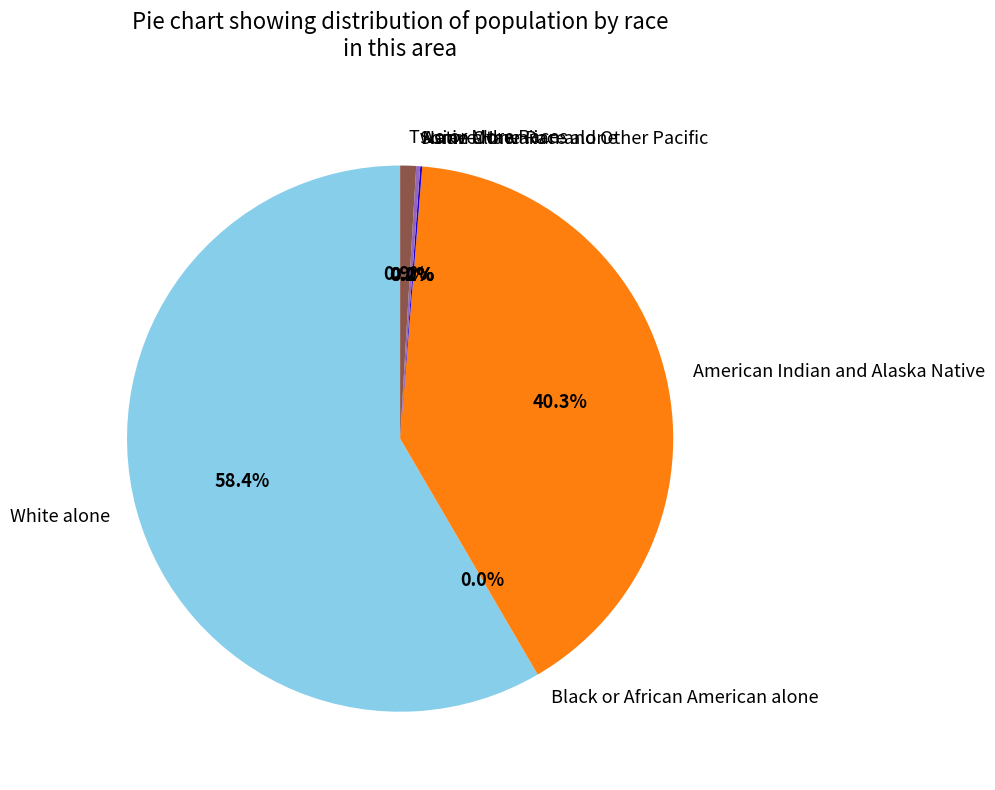

Count the number of slices in the pie.

7